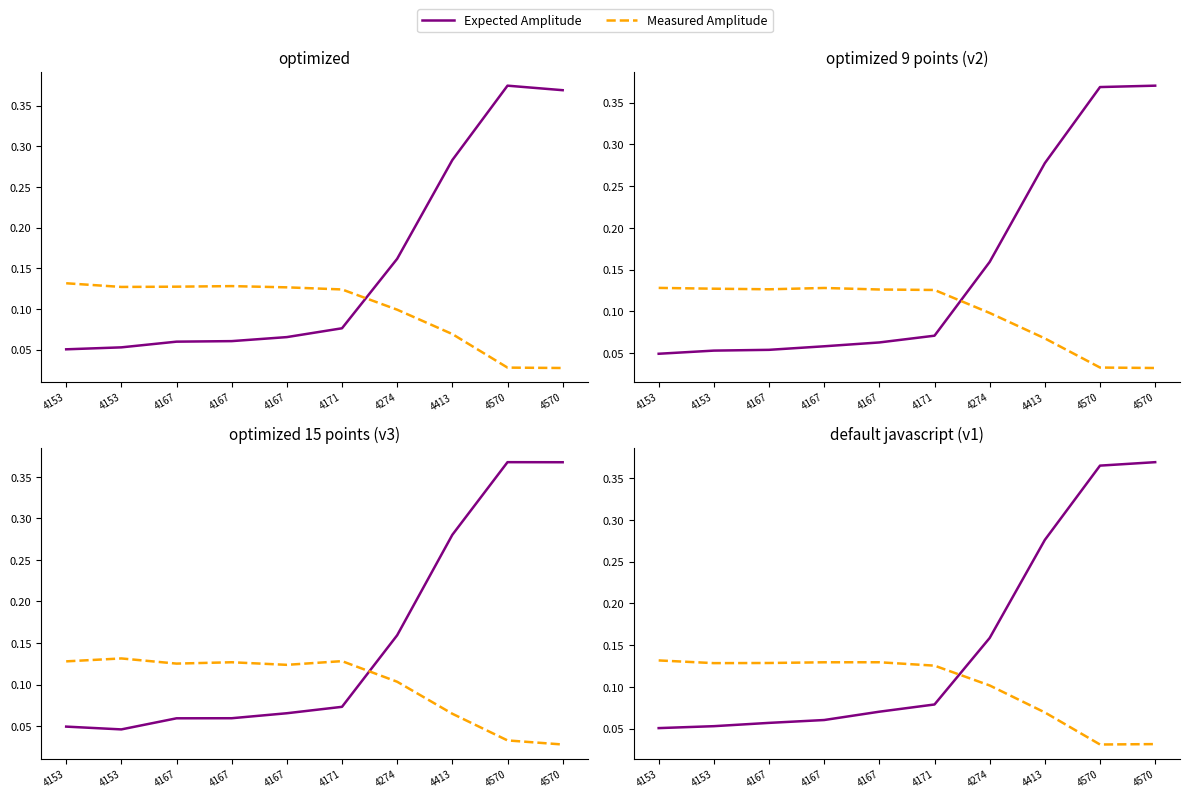

At which label is Expected Amplitude closest to 0?

4153